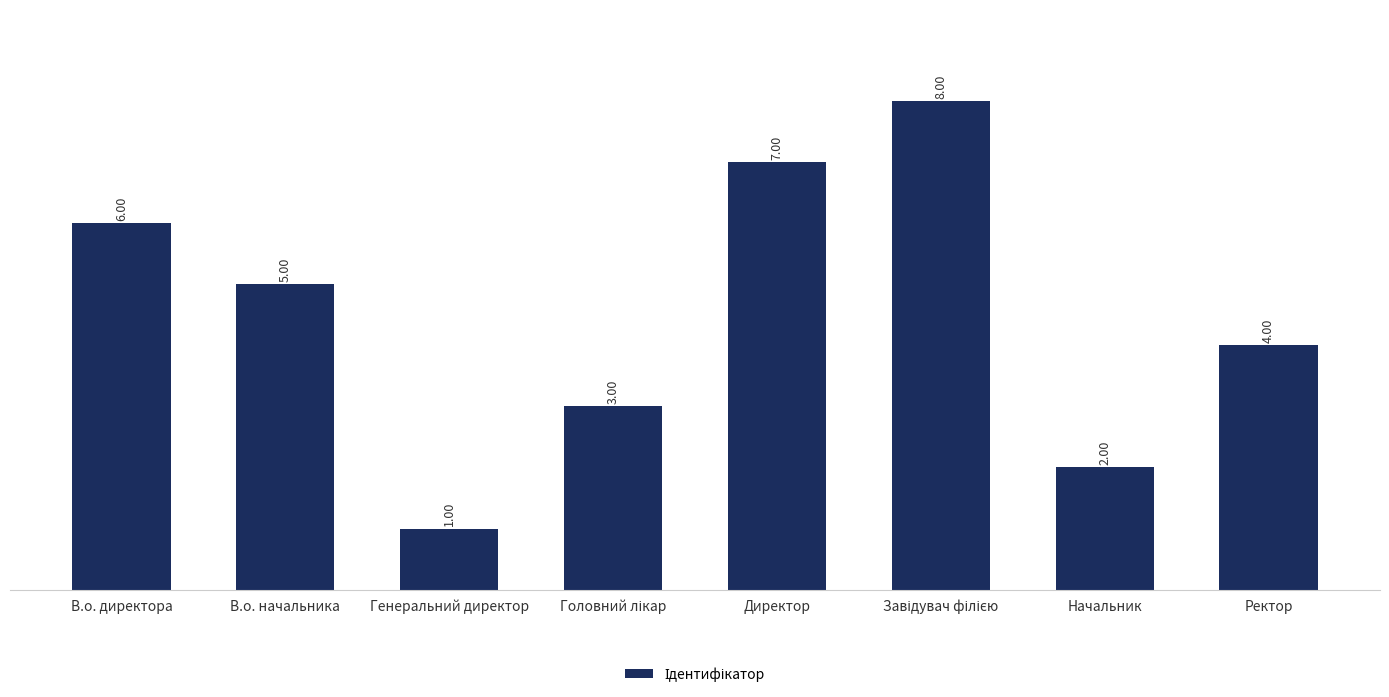

What is the label of the 6th bar from the right?

Генеральний директор